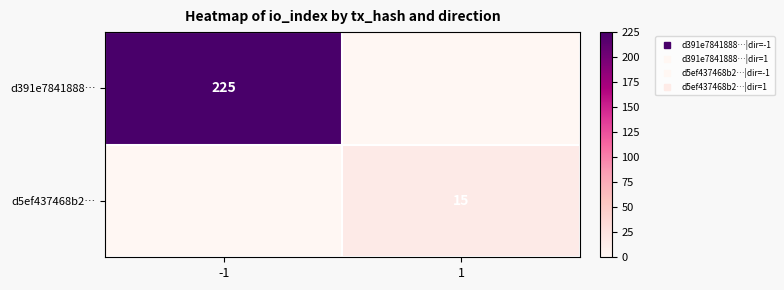

The d391e7841888… series shows -131 at 1. True or false?

False